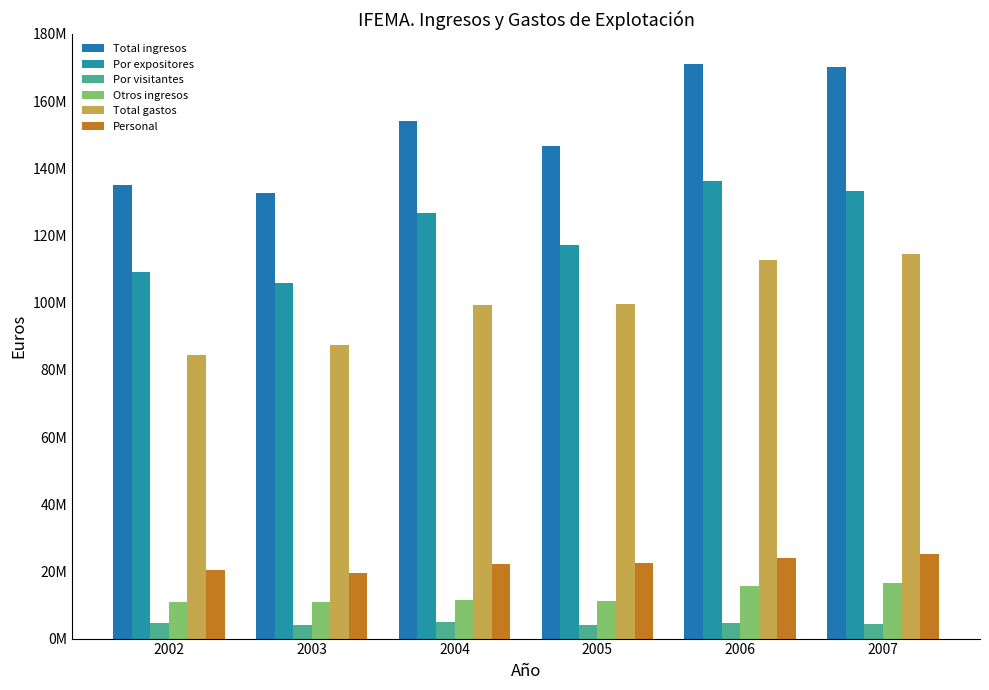

Which series has the widest spread of values?

Total ingresos